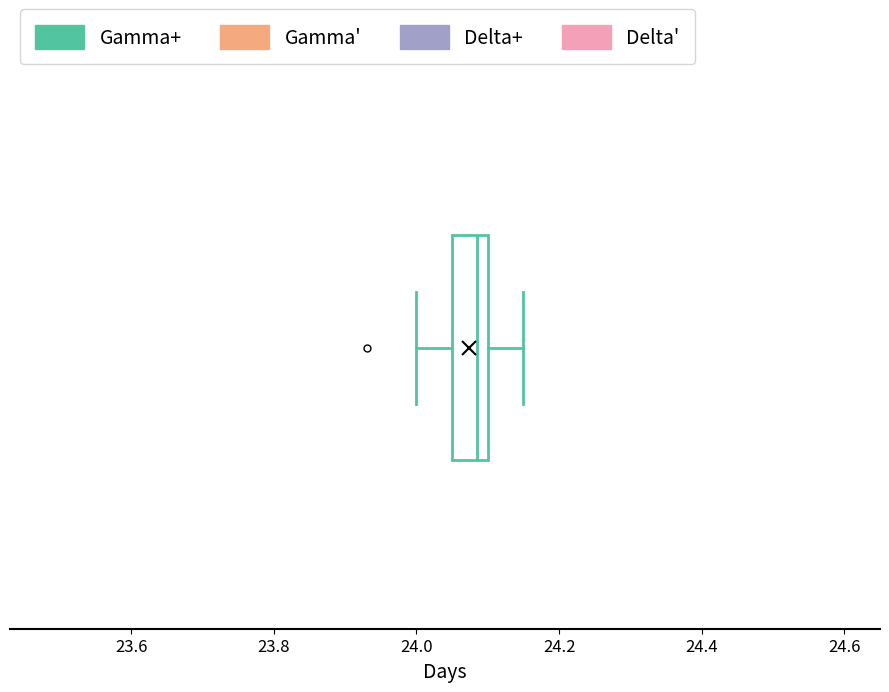

Read this box plot against the x-axis: the position of the median line, the range covered by the box, and the ends of both whiskers. The values are not printed on the chart, so give them approximately, as read against the axis.

median 24.08, box 24.06 to 24.10, whiskers 24.00 to 24.16